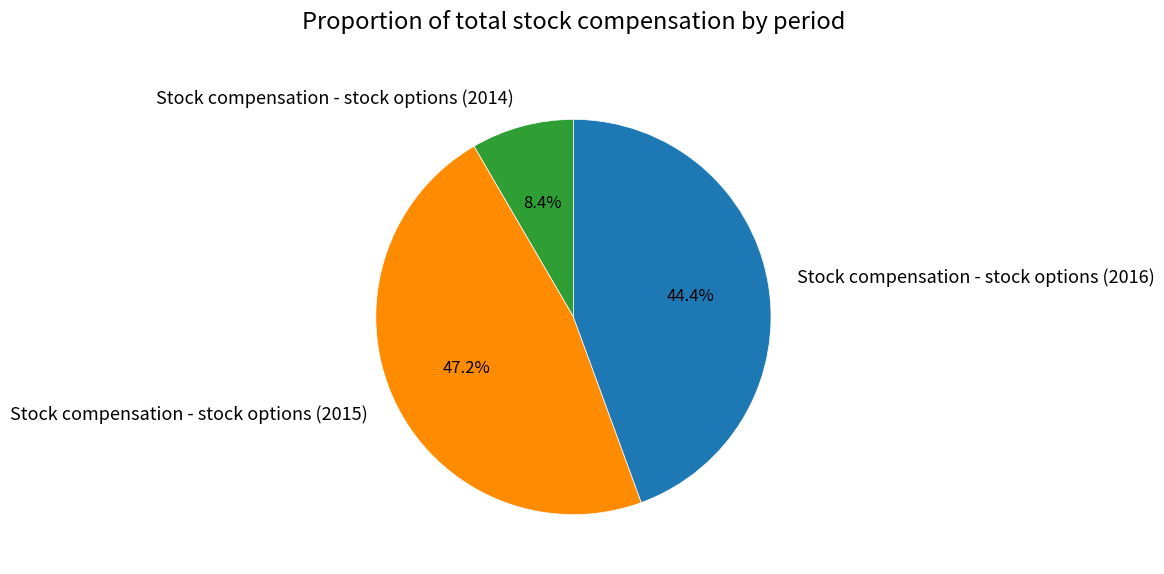

The Stock compensation - stock options (2015) slice represents 37% of the pie. True or false?

False